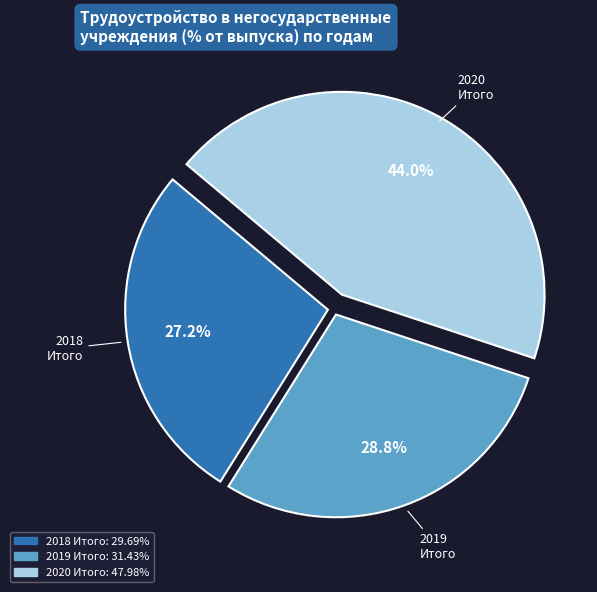

To the nearest percent, what is the difference between the largest and smallest slice percentages?

17%